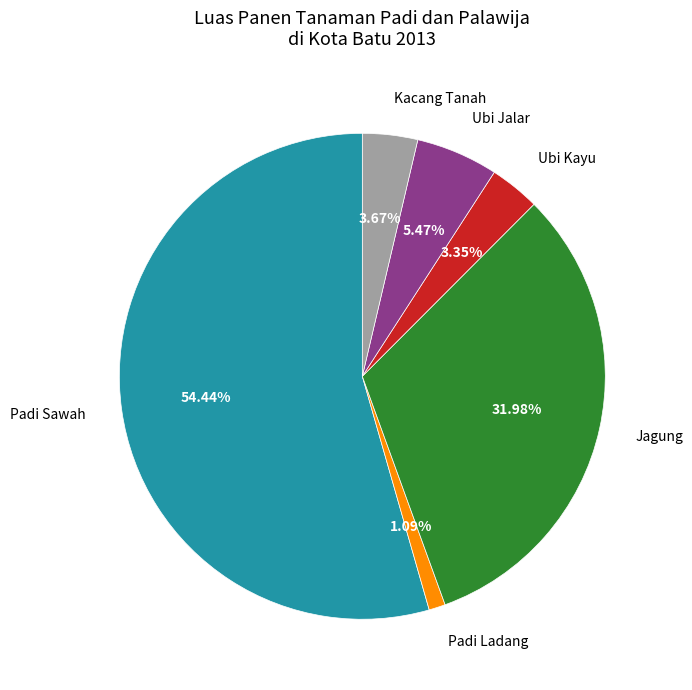

How many slices are in this pie chart?

6